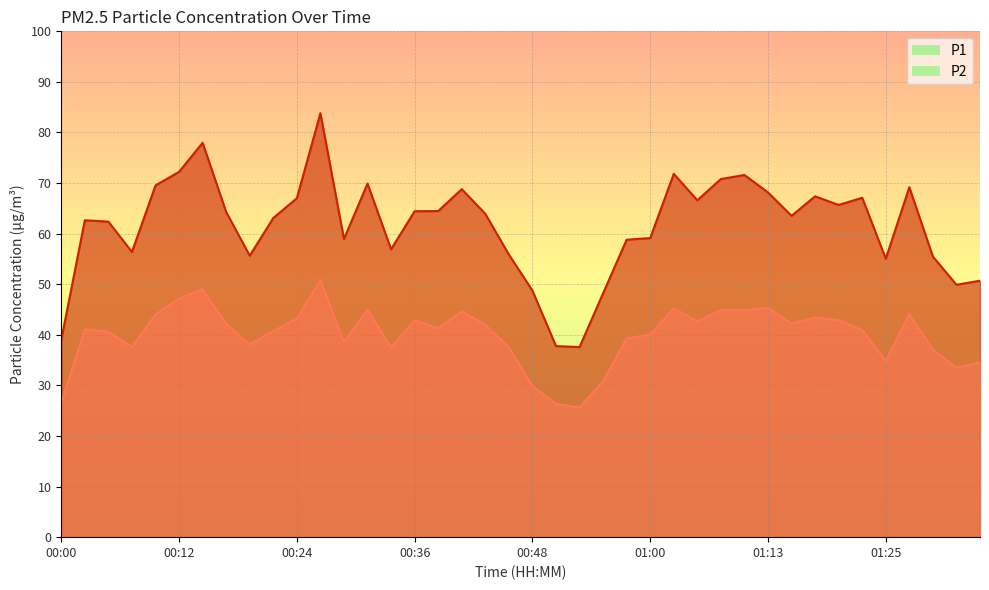

True or false: P1 has a value of 68.8 at 00:41.

True